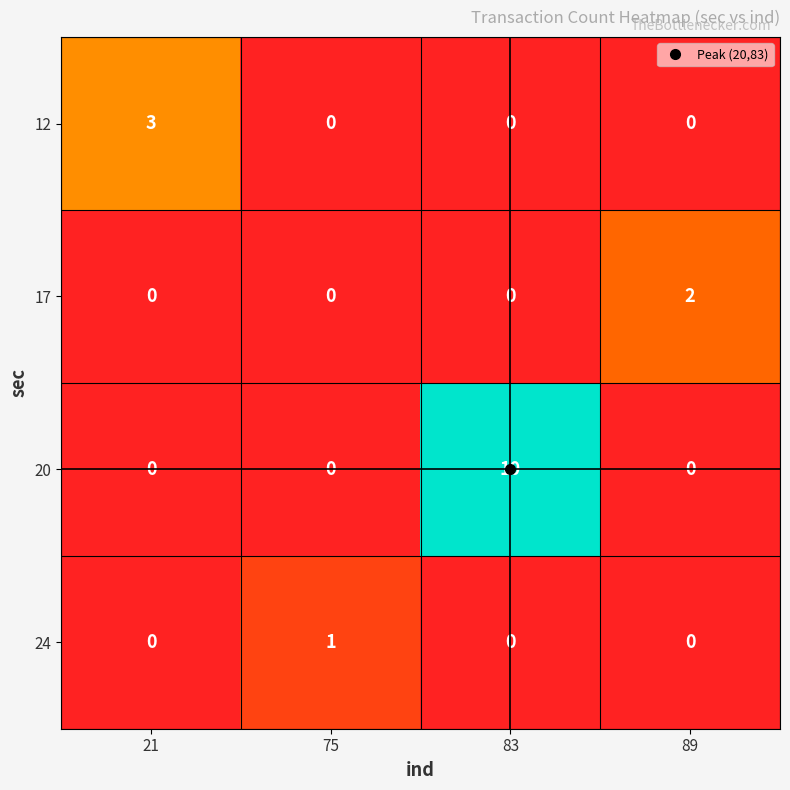

Between 21 and 83, which series saw the biggest shift?

20